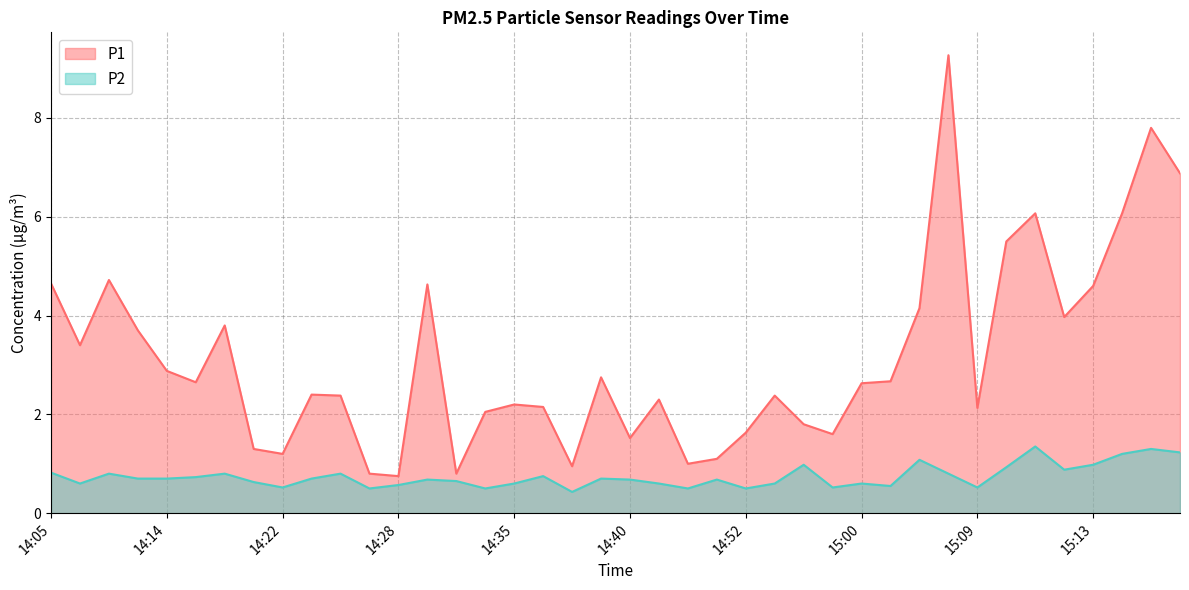

Is the value of P2 at 14:41 greater than the value of P1 at 14:07?

No